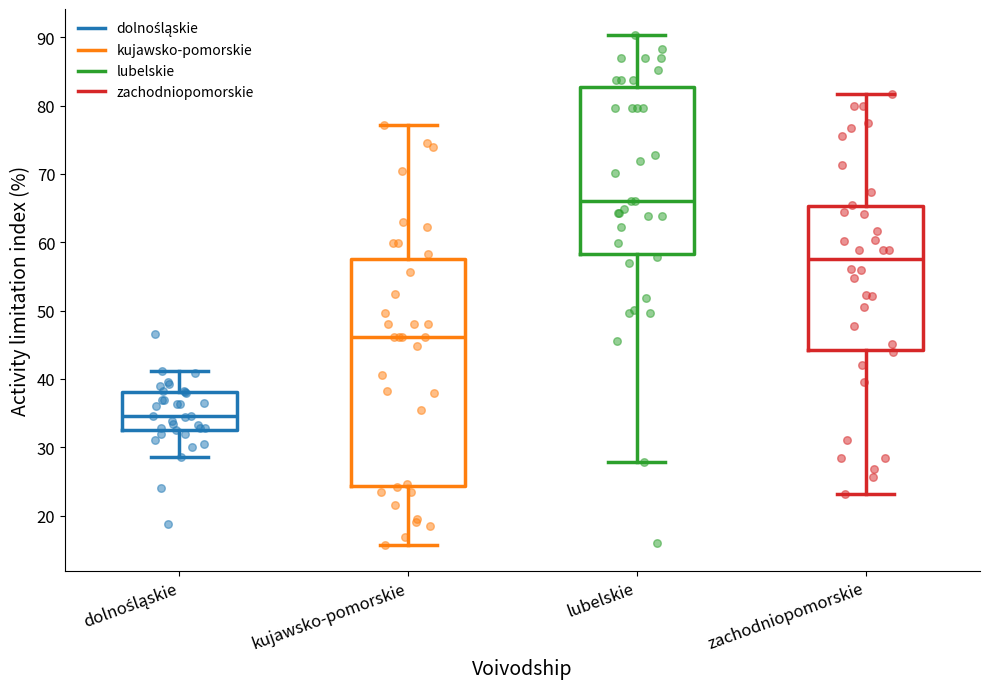

Comparing the boxes themselves (not the whiskers), which one is the tallest?

kujawsko-pomorskie